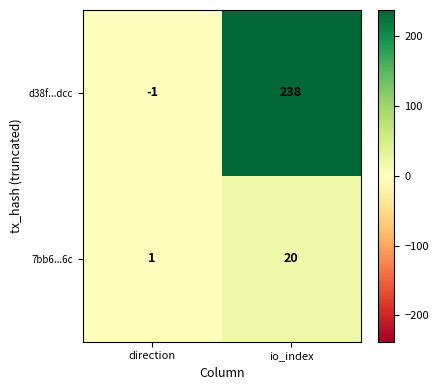

What is the maximum value for 7bb6...6c?

20